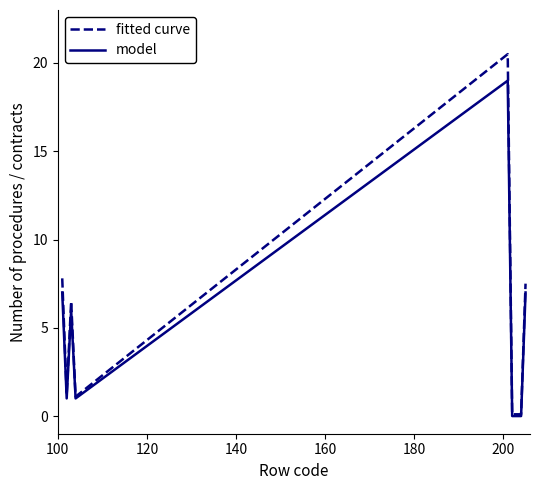

List the series in order of their peak value, lowest first.

model, fitted curve